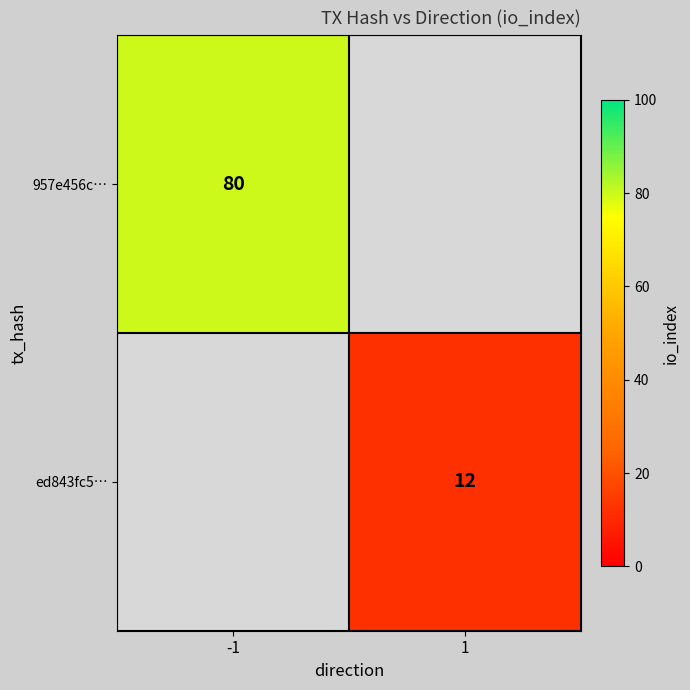

True or false: 957e456c… has a value of 108.7 at -1.

False